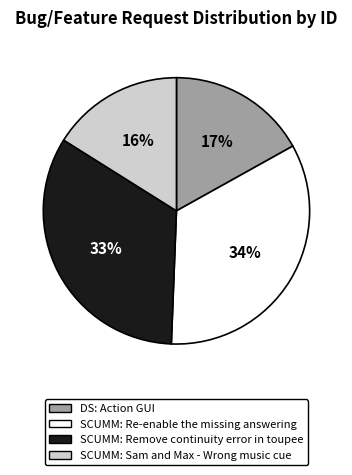

To the nearest percent, what portion does DS: Action GUI represent?

17%